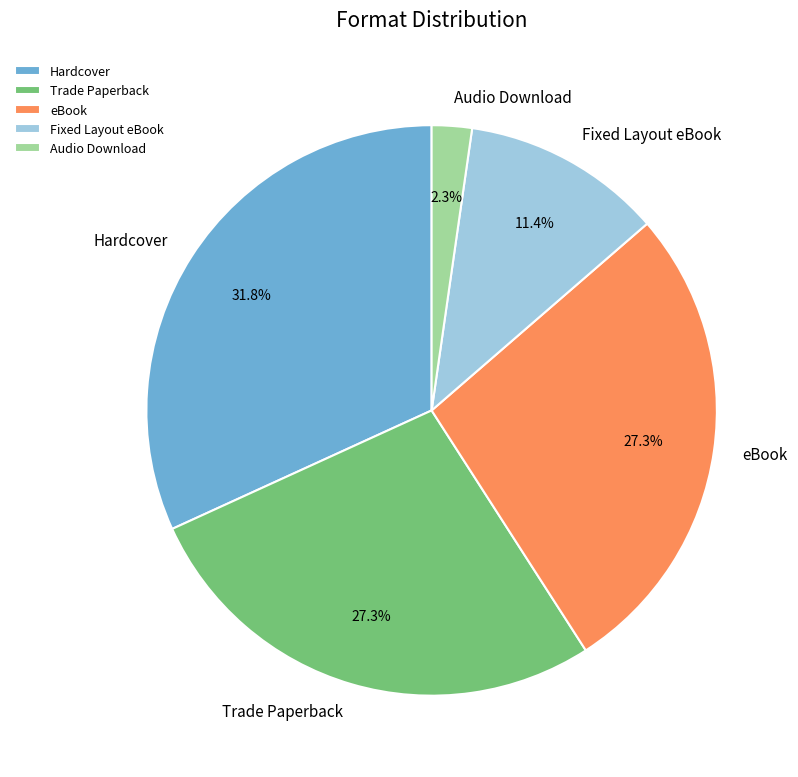

To the nearest percent, what percentage of the pie is Fixed Layout eBook?

11%